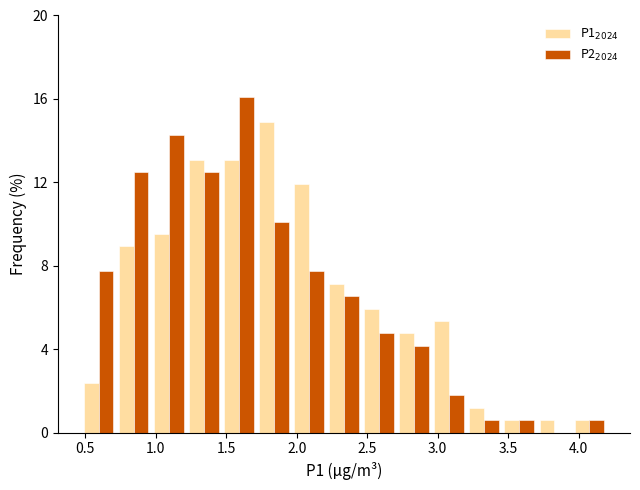

Reading left to right, list every range on the x-axis with the height of the bar of each series over it. Neither the bar edges nor the heights are printed on the chart, so give them approximately, as read against the axes.

0.45 to 0.70: P1$_{2024}$=2.5	P2$_{2024}$=7.5
0.70 to 0.95: P1$_{2024}$=9.0	P2$_{2024}$=12.5
0.95 to 1.20: P1$_{2024}$=9.5	P2$_{2024}$=14.5
1.20 to 1.45: P1$_{2024}$=13.0	P2$_{2024}$=12.5
1.45 to 1.70: P1$_{2024}$=13.0	P2$_{2024}$=16.0
1.70 to 1.95: P1$_{2024}$=15.0	P2$_{2024}$=10.0
1.95 to 2.20: P1$_{2024}$=12.0	P2$_{2024}$=7.5
2.20 to 2.45: P1$_{2024}$=7.0	P2$_{2024}$=6.5
2.45 to 2.70: P1$_{2024}$=6.0	P2$_{2024}$=5.0
2.70 to 2.95: P1$_{2024}$=5.0	P2$_{2024}$=4.0
2.95 to 3.20: P1$_{2024}$=5.5	P2$_{2024}$=2.0
3.20 to 3.45: P1$_{2024}$=1.0	P2$_{2024}$=0.5
3.45 to 3.70: P1$_{2024}$=0.5	P2$_{2024}$=0.5
3.70 to 3.95: P1$_{2024}$=0.5	P2$_{2024}$=0
3.95 to 4.20: P1$_{2024}$=0.5	P2$_{2024}$=0.5